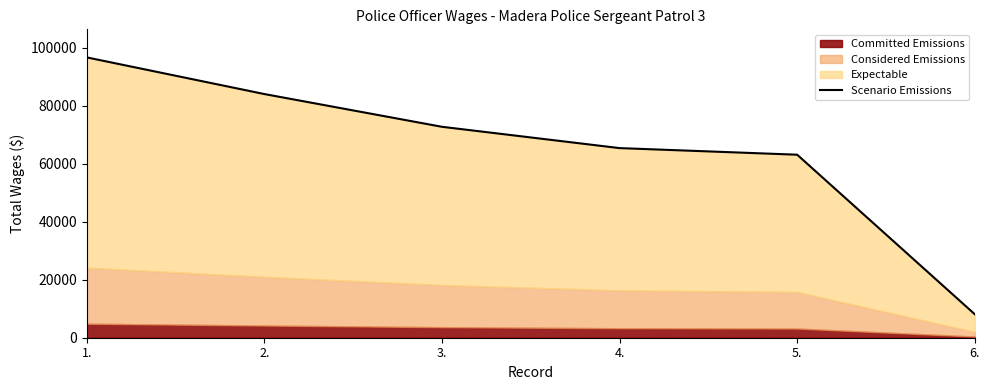

What is the ratio of the value at 4. to the value at 1.?

0.7